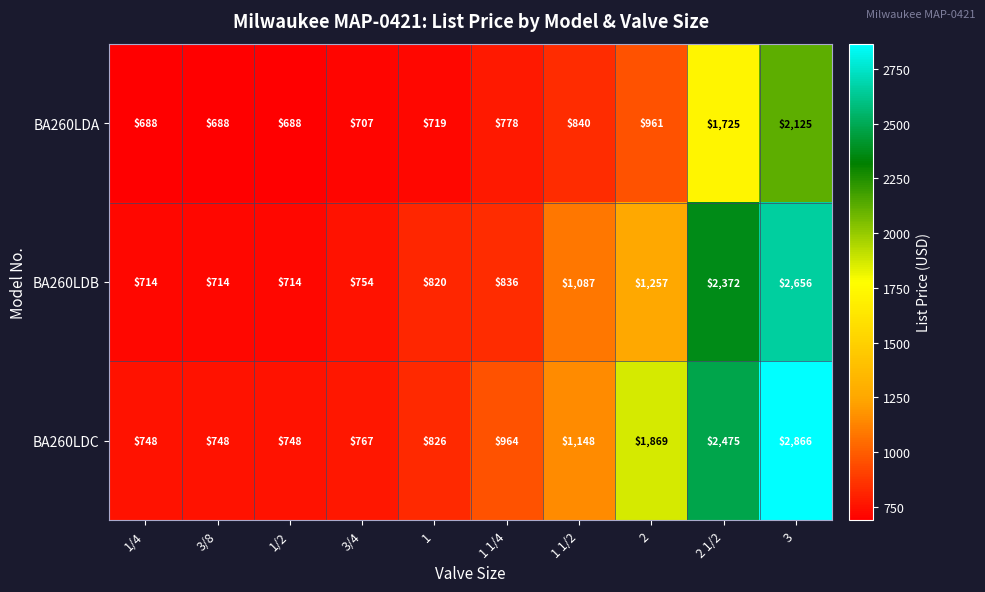

What is the total value across all series at 1/2?

2150